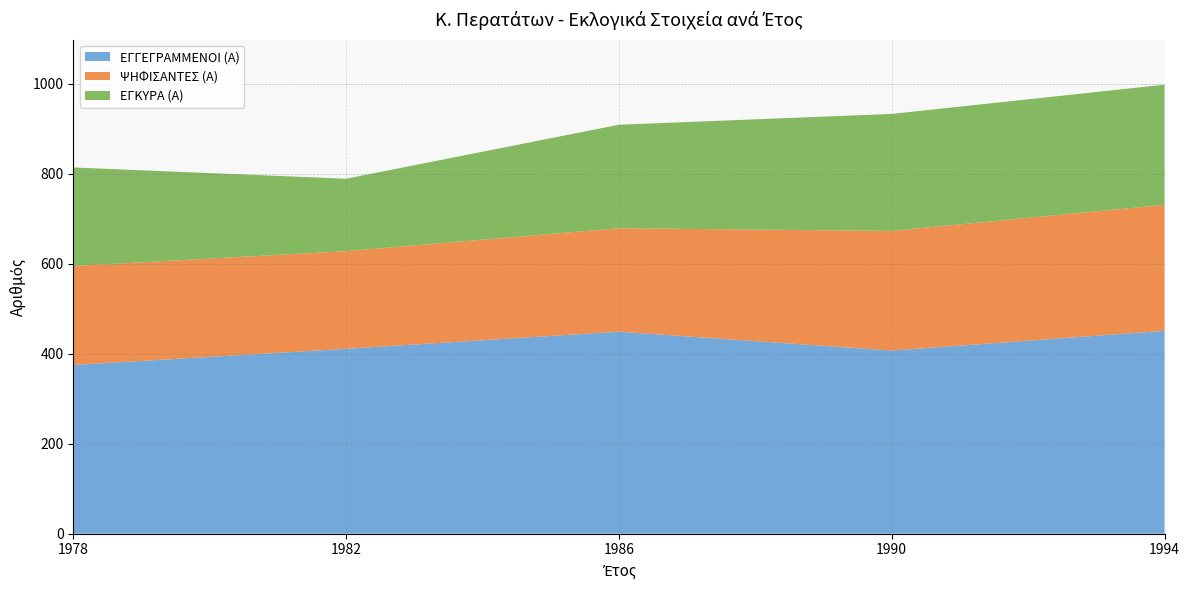

Reading left to right, transcribe all the data shown in this chart.

ΕΓΓΕΓΡΑΜΜΕΝΟΙ (Α): 375	411	449	407	451
ΨΗΦΙΣΑΝΤΕΣ (Α): 220	217	230	266	280
ΕΓΚΥΡΑ (Α): 219	161	230	260	267